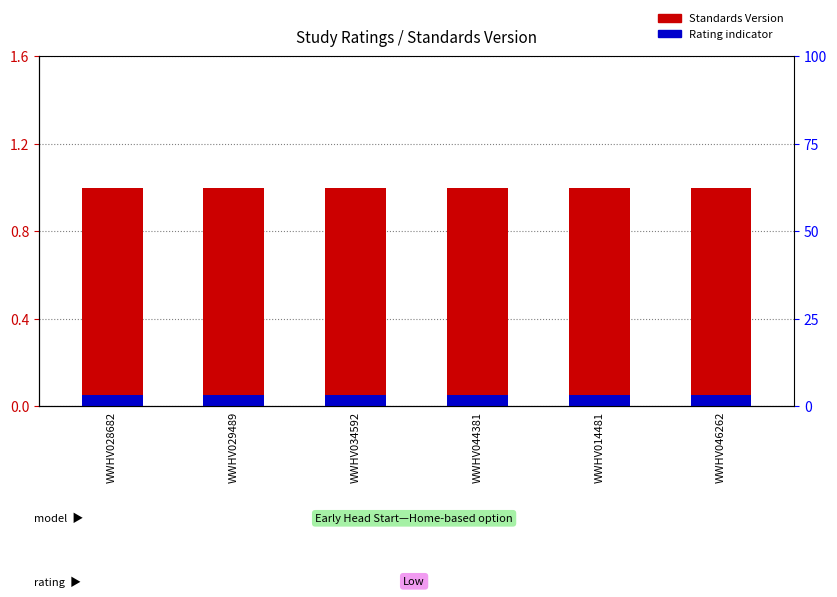

Which label corresponds to the smallest value in the chart?

WWHV028682